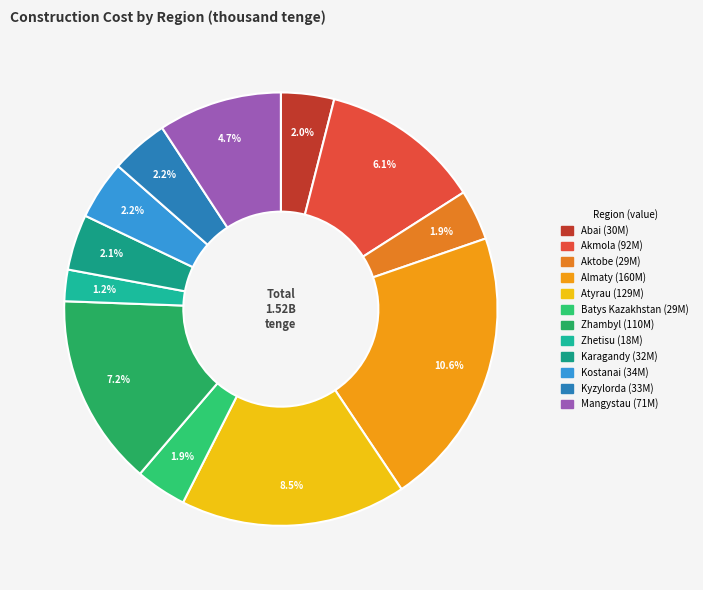

Do Zhetisu and Mangystau together represent more than half of the pie?

No